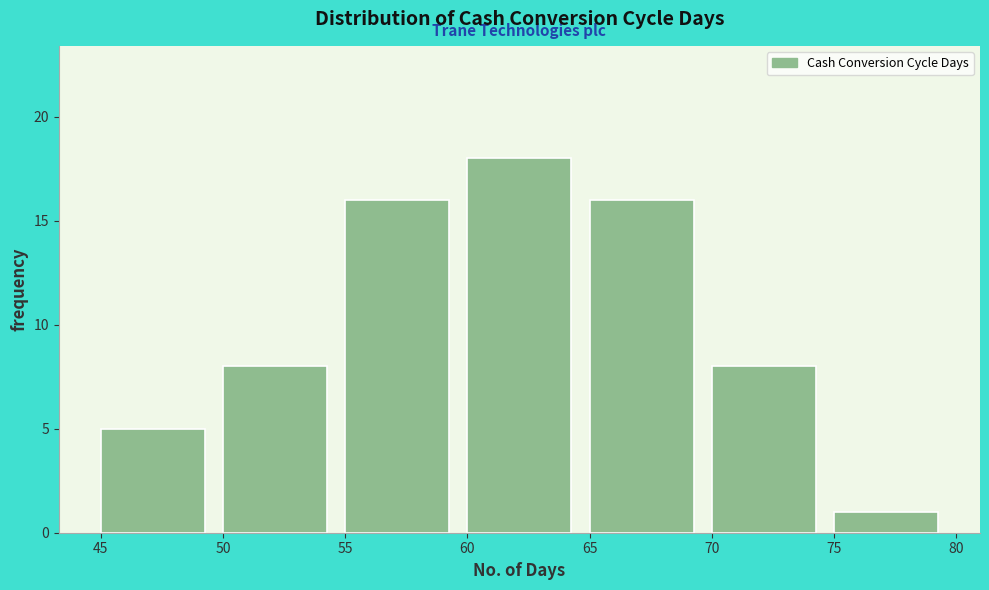

Which range on the x-axis has the tallest bar?

60 to 65